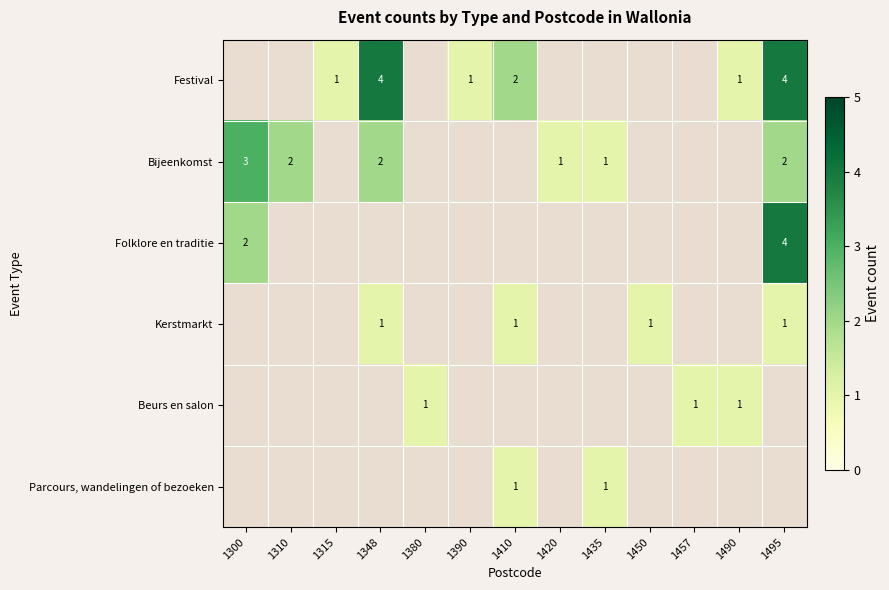

The Bijeenkomst series shows 1 at 1310. True or false?

False